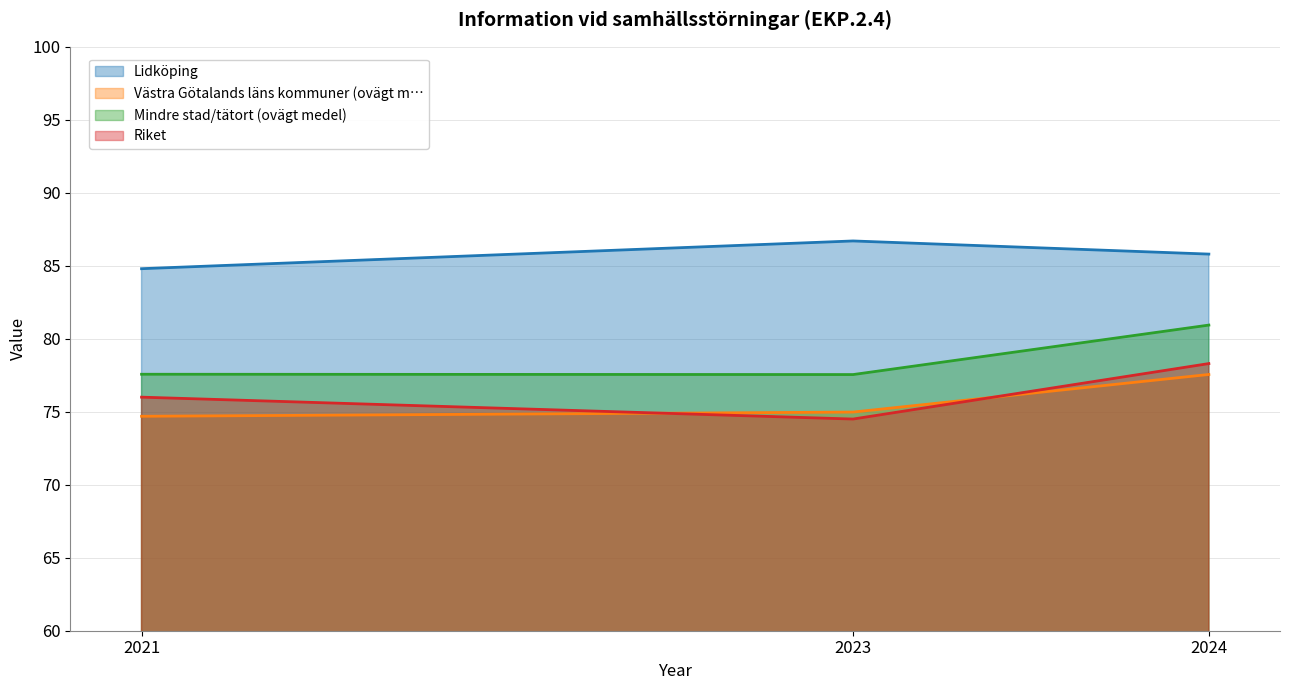

Count the Lidköping values in the range 84 to 86.

2